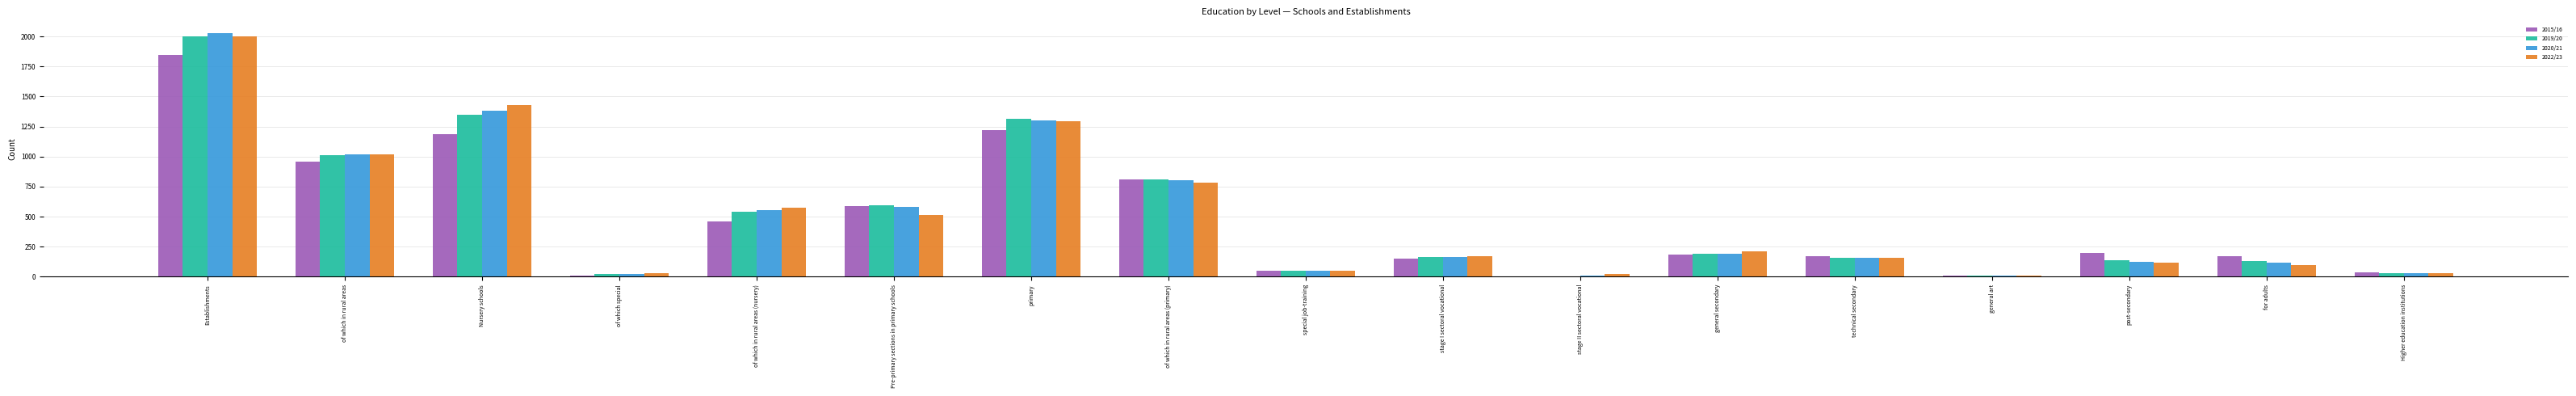

How many categories are shown in the chart?

17